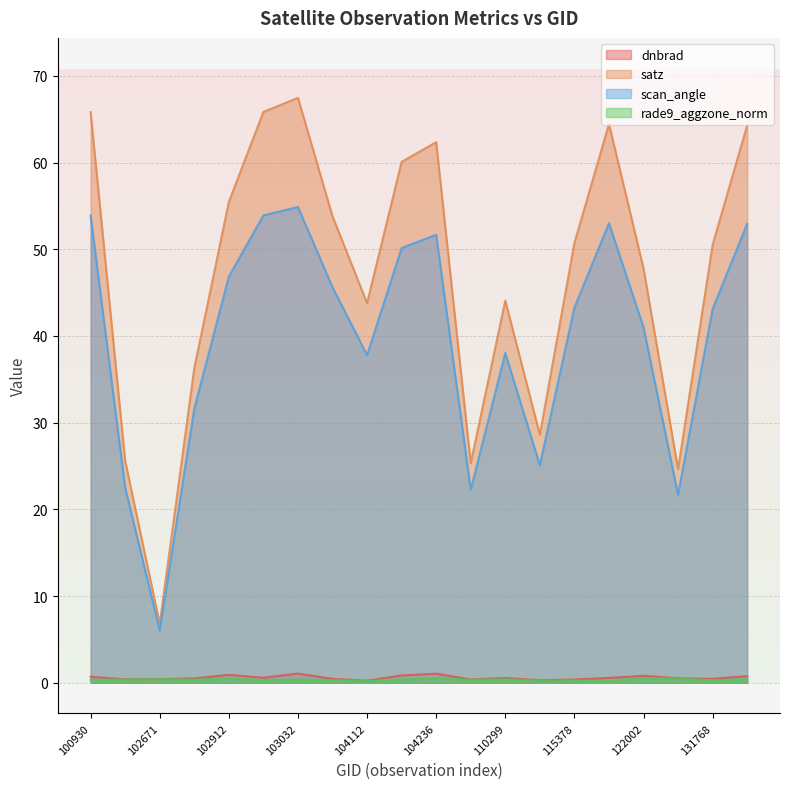

What are all the series names shown in the legend?

dnbrad, satz, scan_angle, rade9_aggzone_norm